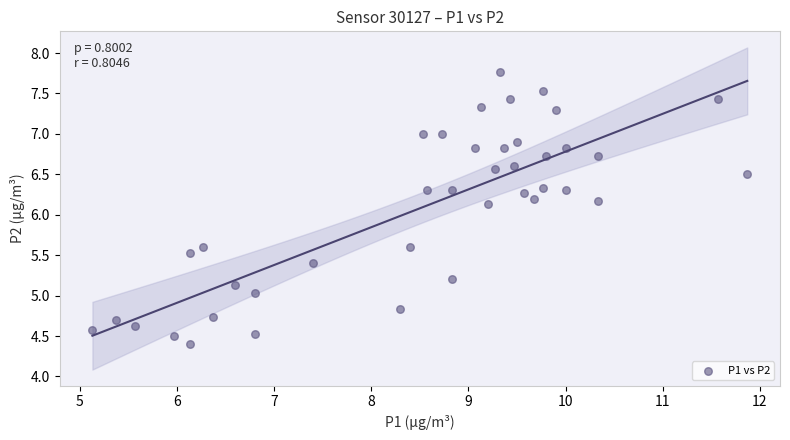

What is the range of X values (max minus min)?

6.7